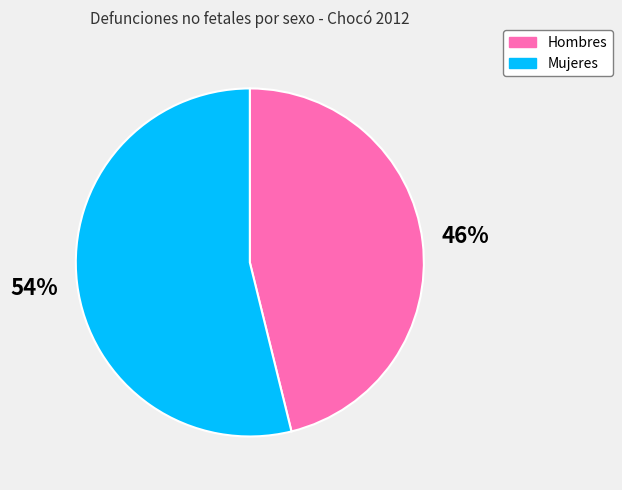

To the nearest percent, what percentage of the pie is Hombres?

46%